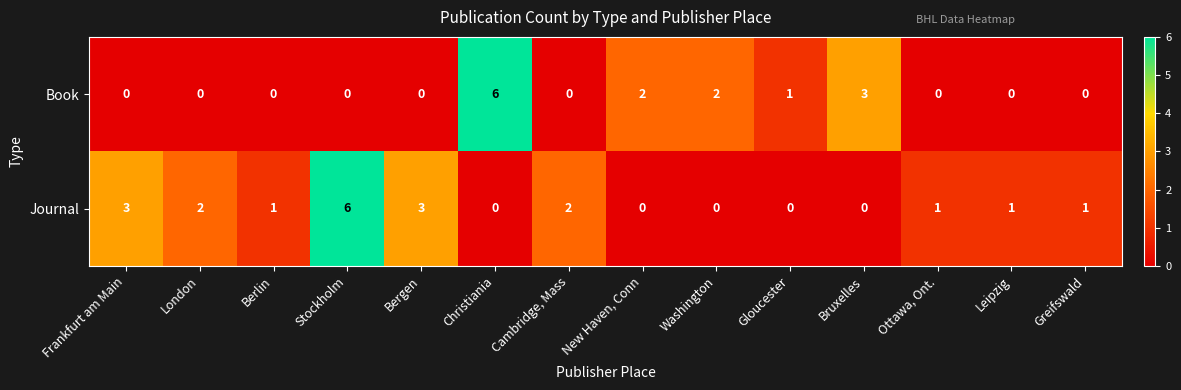

What is the total value across all series at London?

2